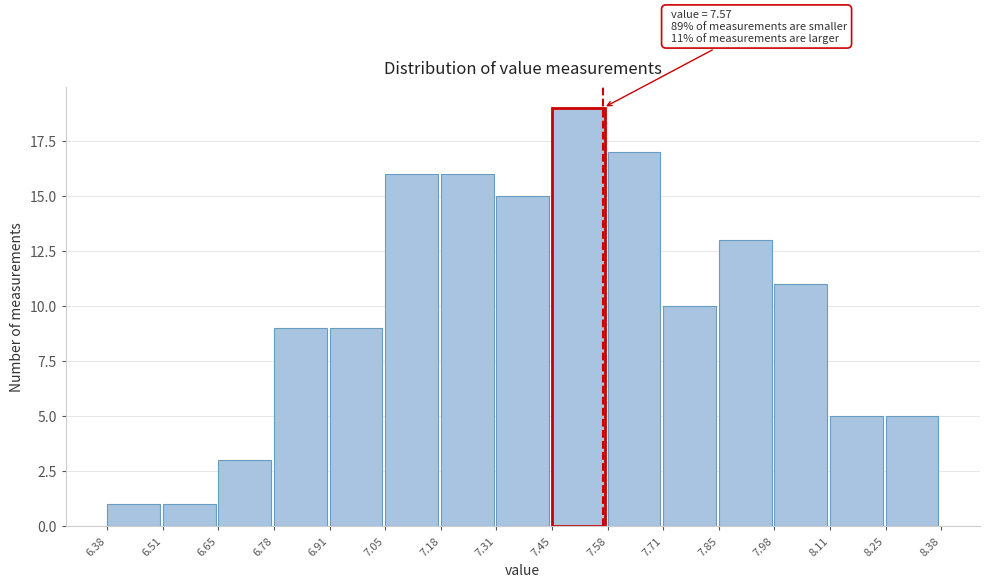

Which range on the x-axis has the tallest bar?

7.45 to 7.58